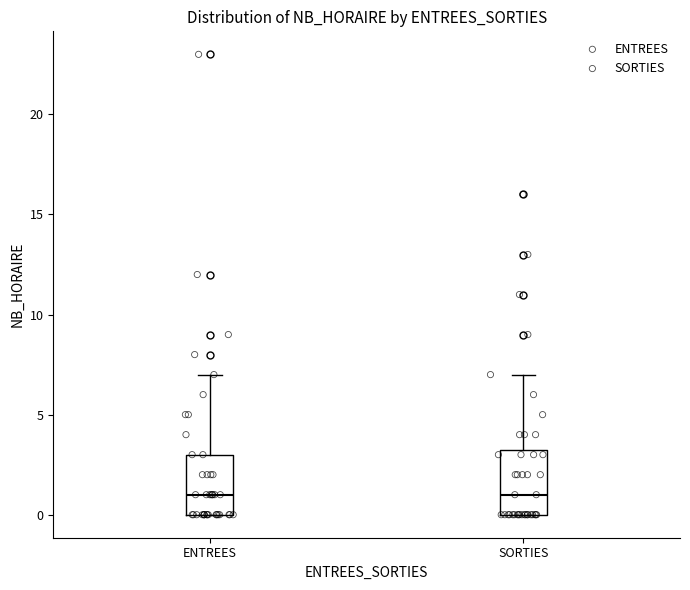

Reading left to right, read every box against the y-axis: the position of its median line, the range the box covers, and the ends of its whiskers. The values are not printed on the chart, so give them approximately, as read against the axis.

ENTREES: median 1.0, box 0.0 to 3.0, whiskers 0.0 to 7.0
SORTIES: median 1.0, box 0.0 to 3.5, whiskers 0.0 to 7.0